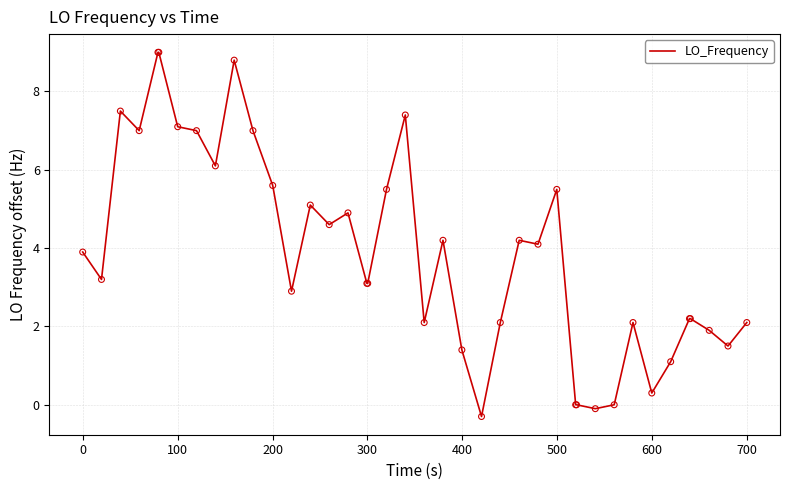

What is the greatest value displayed?

9.0